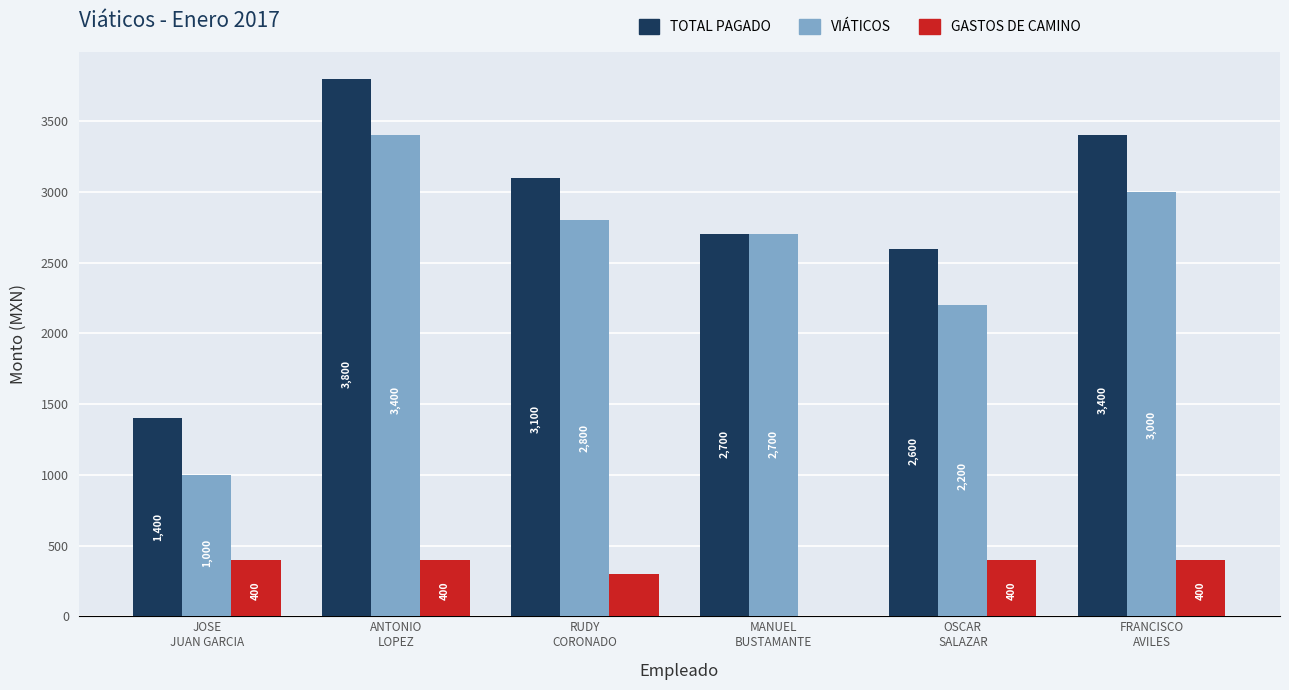

Reading right to left, transcribe all the data shown in this chart.

TOTAL PAGADO: FRANCISCO
AVILES=3400	OSCAR
SALAZAR=2600	MANUEL
BUSTAMANTE=2700	RUDY
CORONADO=3100	ANTONIO
LOPEZ=3800	JOSE
JUAN GARCIA=1400
VIÁTICOS: FRANCISCO
AVILES=3000	OSCAR
SALAZAR=2200	MANUEL
BUSTAMANTE=2700	RUDY
CORONADO=2800	ANTONIO
LOPEZ=3400	JOSE
JUAN GARCIA=1000
GASTOS DE CAMINO: FRANCISCO
AVILES=400	OSCAR
SALAZAR=400	MANUEL
BUSTAMANTE=0	RUDY
CORONADO=300	ANTONIO
LOPEZ=400	JOSE
JUAN GARCIA=400